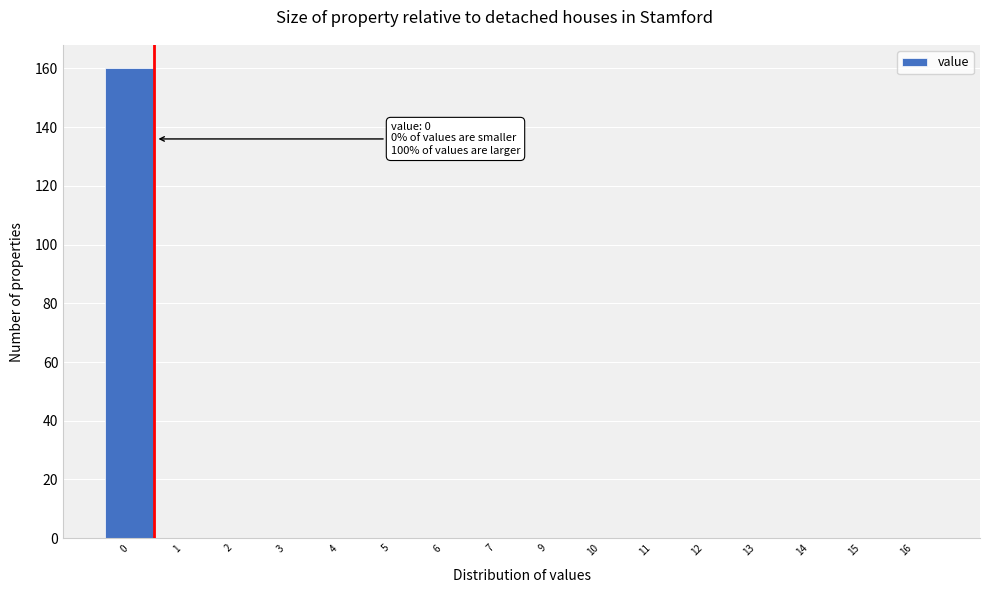

Reading left to right, extract all data points from this chart.

0=160	1=0	2=0	3=0	4=0	5=0	6=0	7=0	9=0	10=0	11=0	12=0	13=0	14=0	15=0	16=0